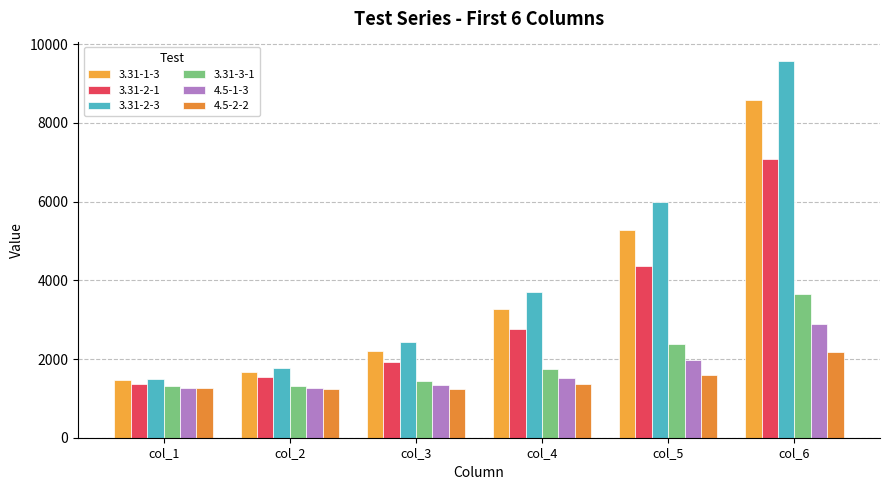

How many groups of bars are there?

6